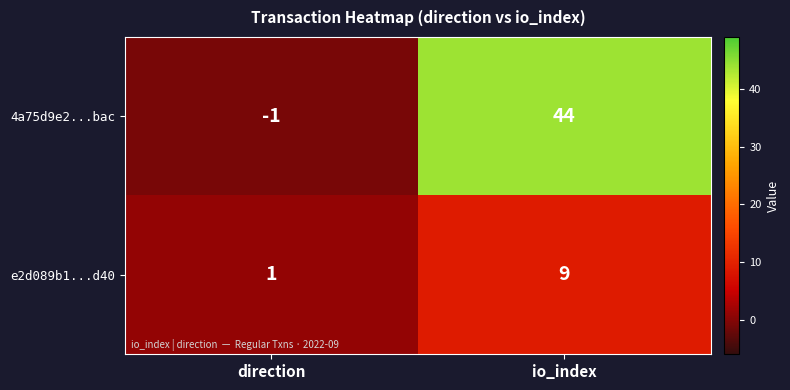

List the series in order of their overall mean, lowest first.

e2d089b1...d40, 4a75d9e2...bac